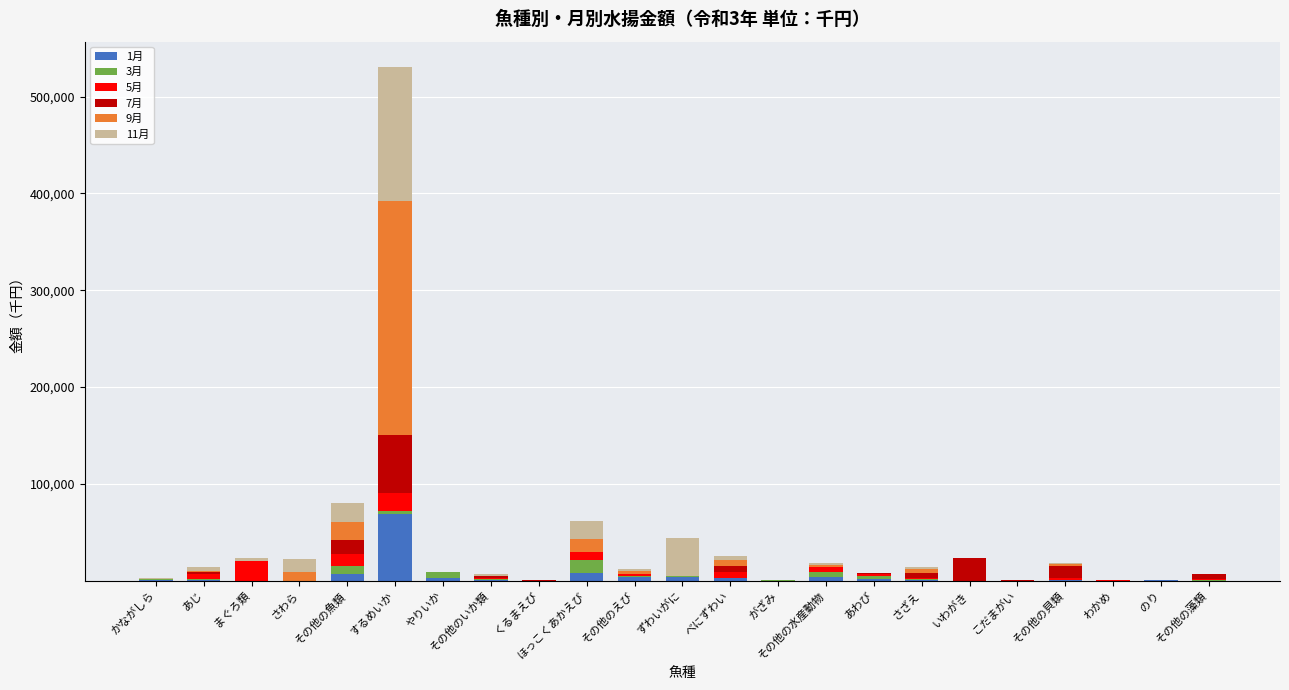

At which label does 1月 reach its peak?

するめいか